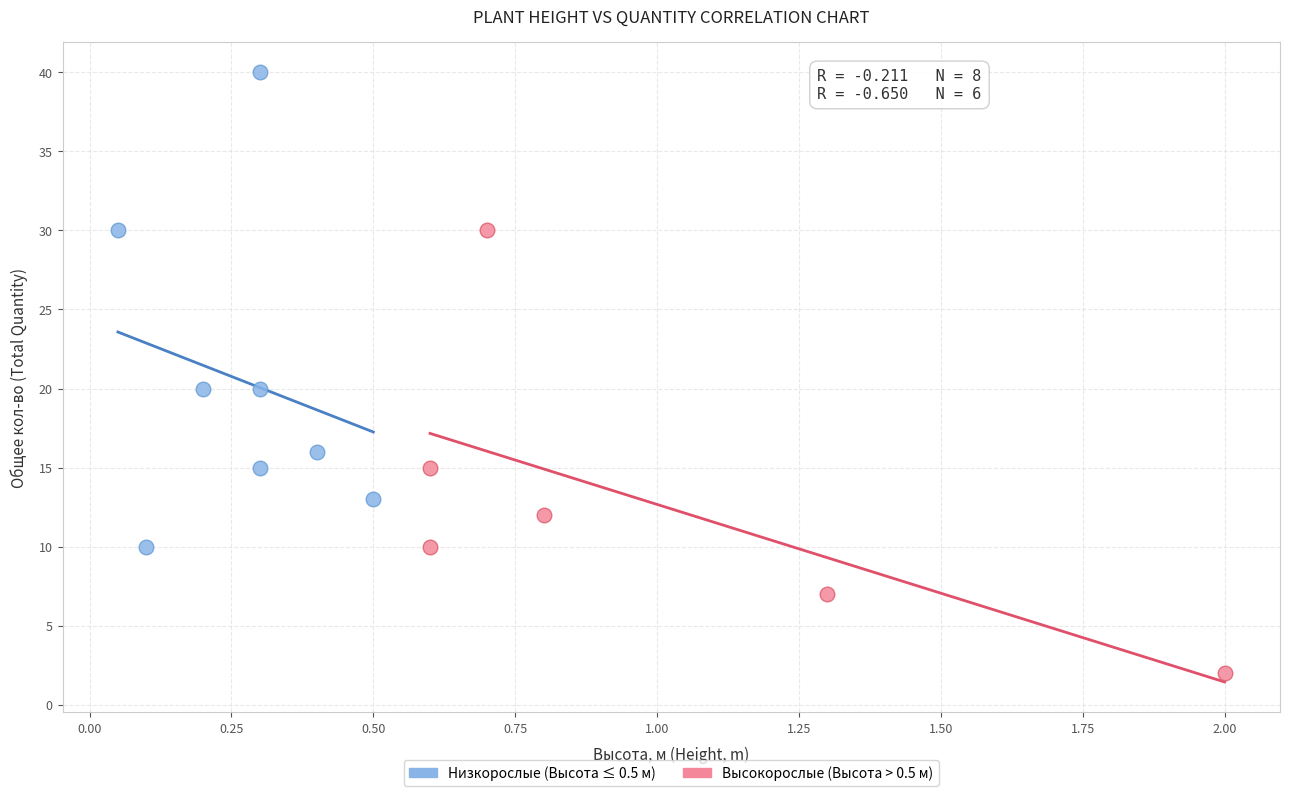

Which series has the widest spread of Y values?

Низкорослые (Высота ≤ 0.5 м)